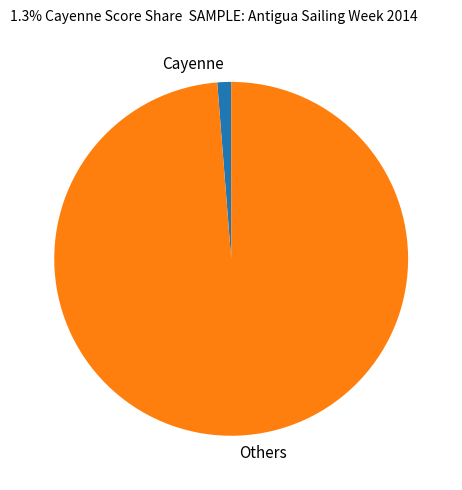

Which has a higher value, Others or Cayenne?

Others